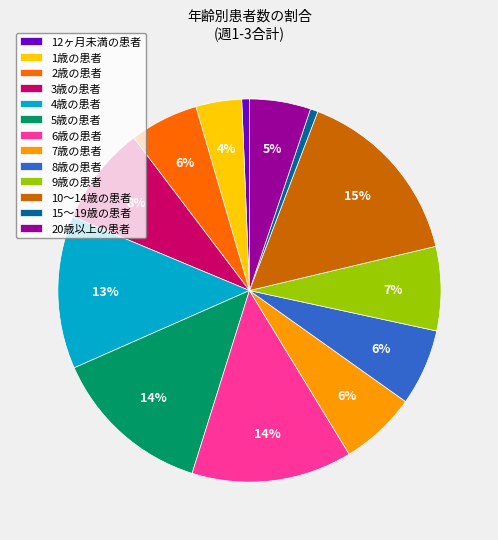

To the nearest percent, what percentage of the pie is 7歳の患者?

6%